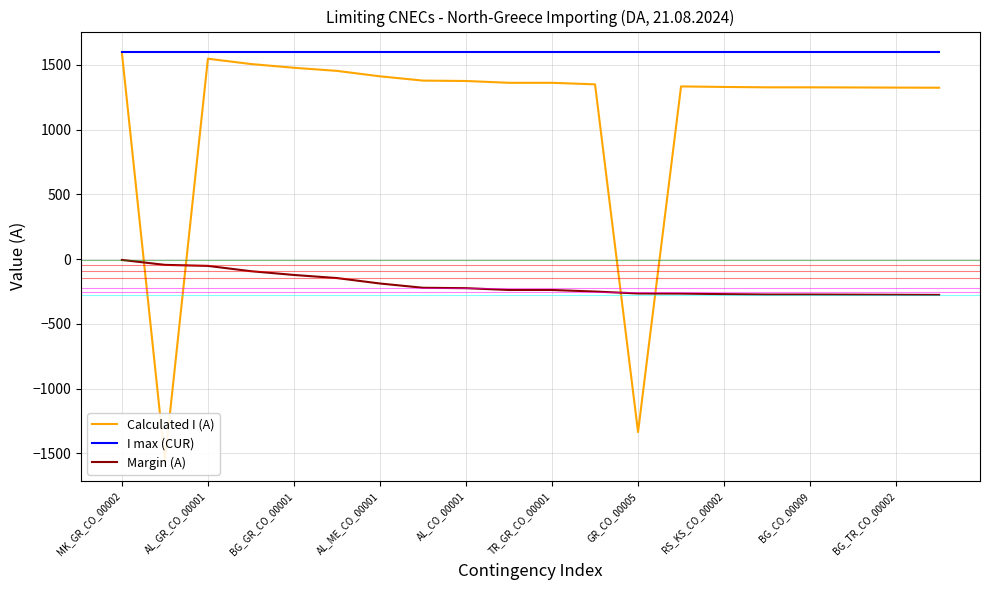

Is this an area chart (filled region under the line)?

No